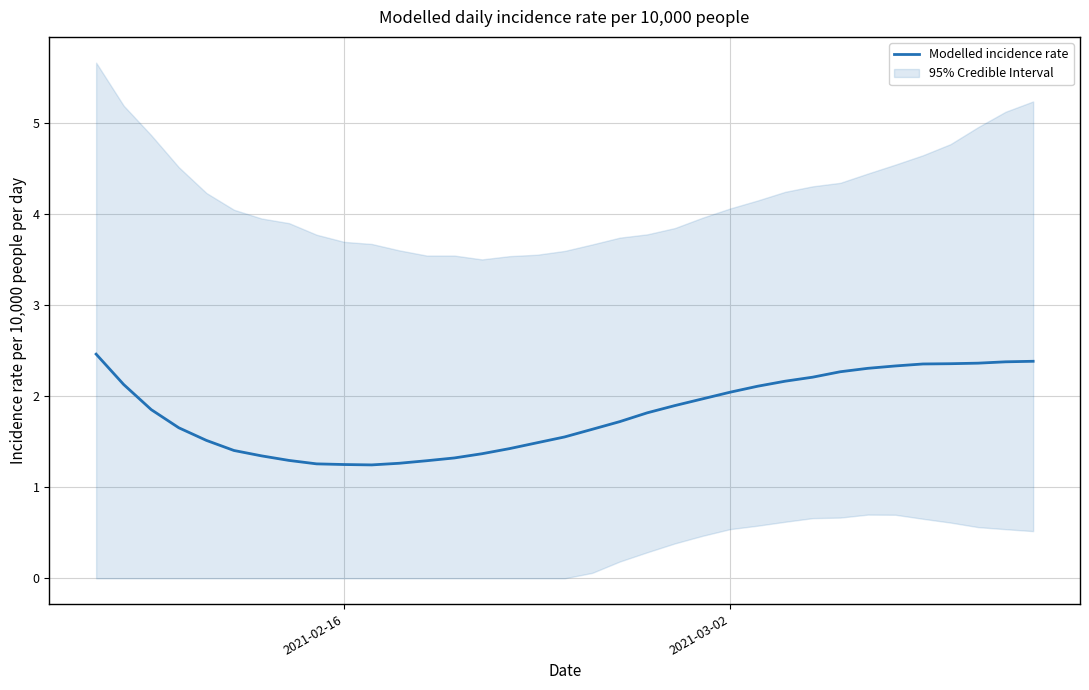

What is the minimum value for Modelled incidence rate?

1.2